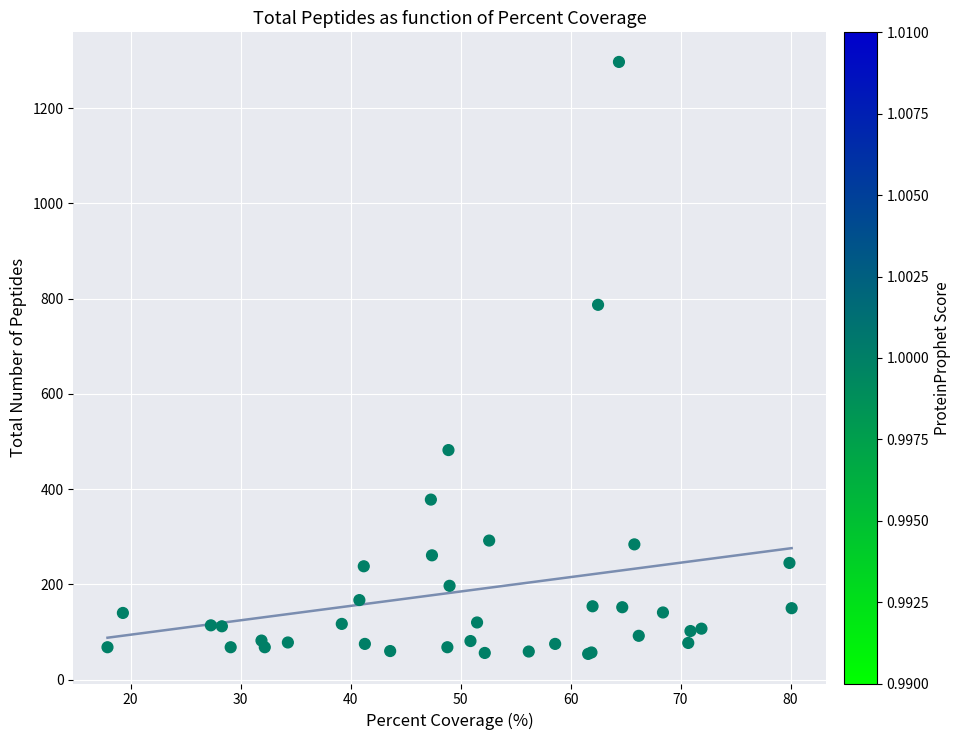

What Y value in the scatter plot is closest to 675?

787